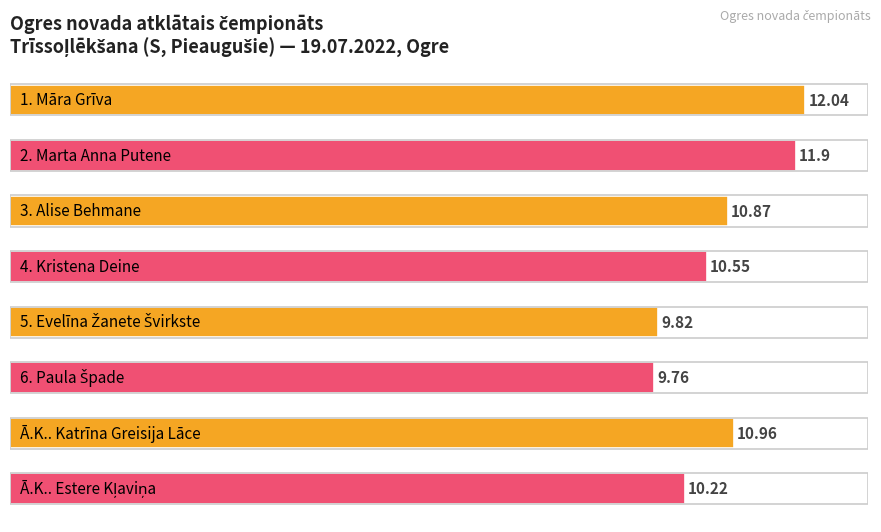

Where is the data nearest to the value 10?

4